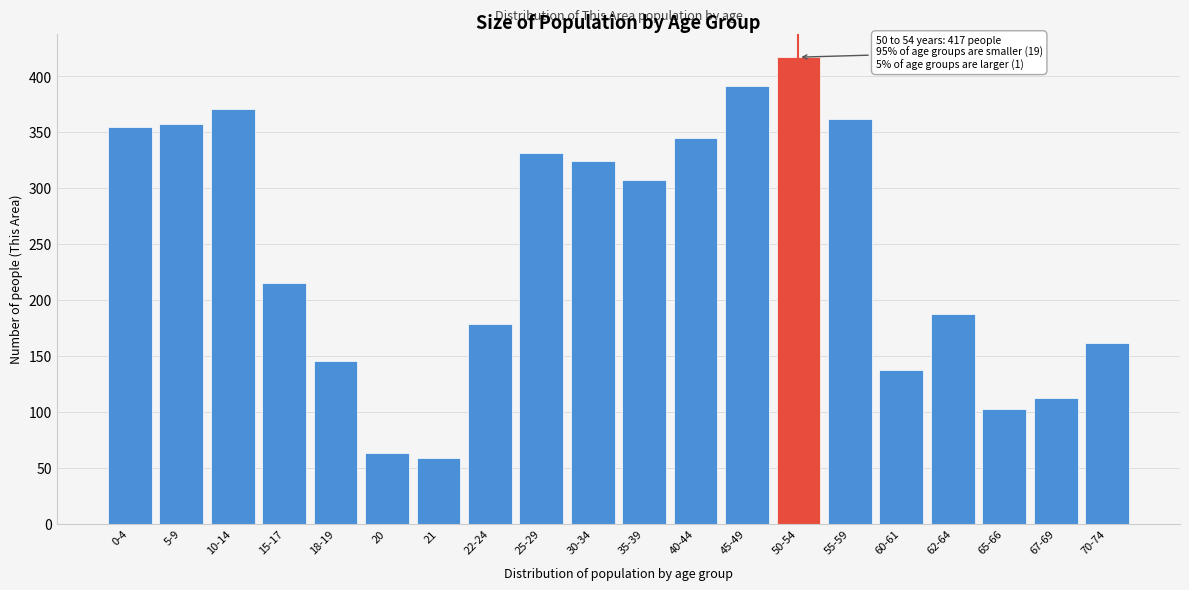

Reading left to right, transcribe all the data shown in this chart.

0-4=355	5-9=357	10-14=371	15-17=215	18-19=145	20=63	21=59	22-24=178	25-29=331	30-34=324	35-39=307	40-44=345	45-49=391	50-54=417	55-59=362	60-61=137	62-64=187	65-66=102	67-69=112	70-74=161